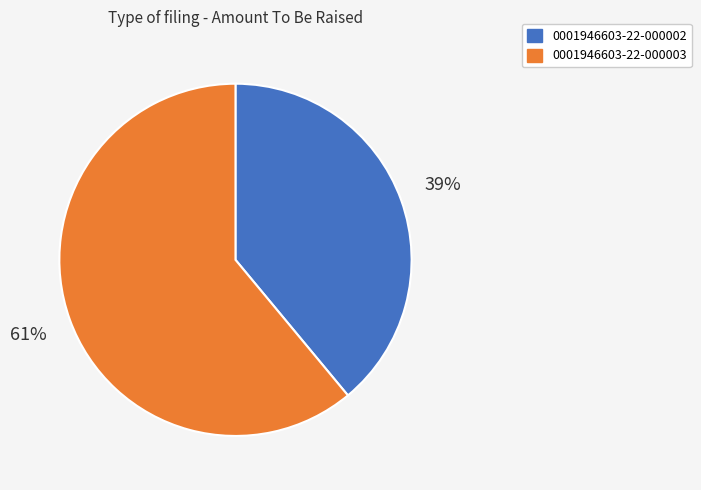

Do 0001946603-22-000003 and 0001946603-22-000002 together represent more than half of the pie?

Yes